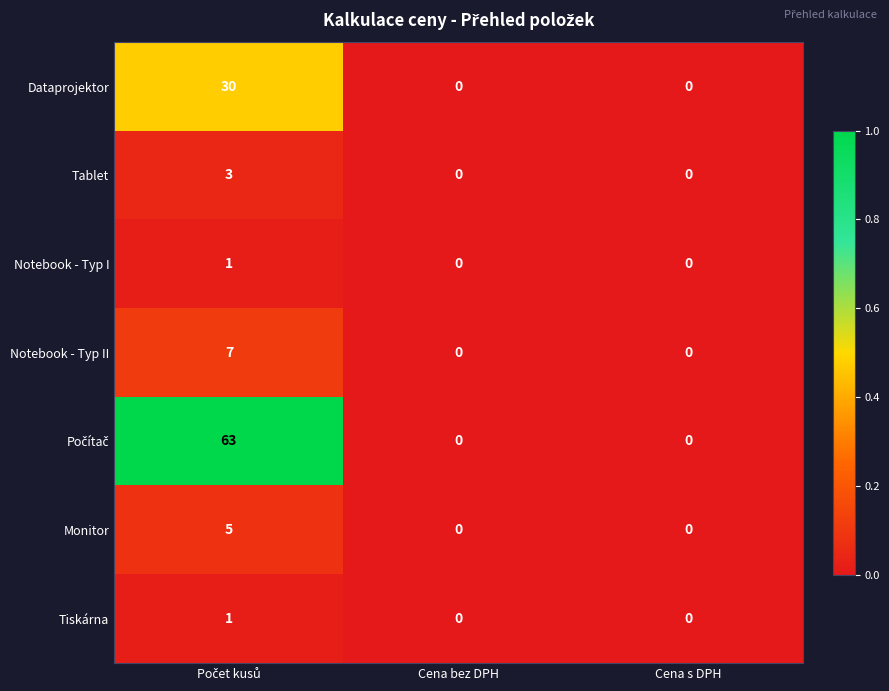

How many values in the Notebook - Typ I series exceed 0?

1